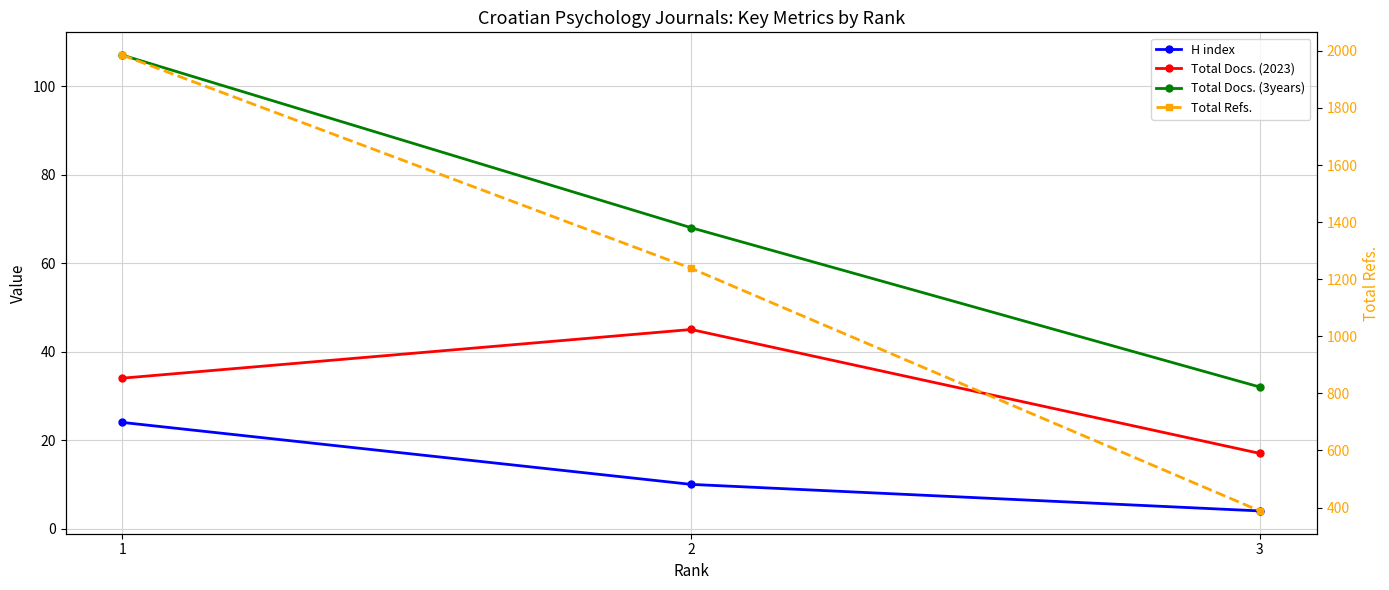

Count the number of data series in this chart.

4